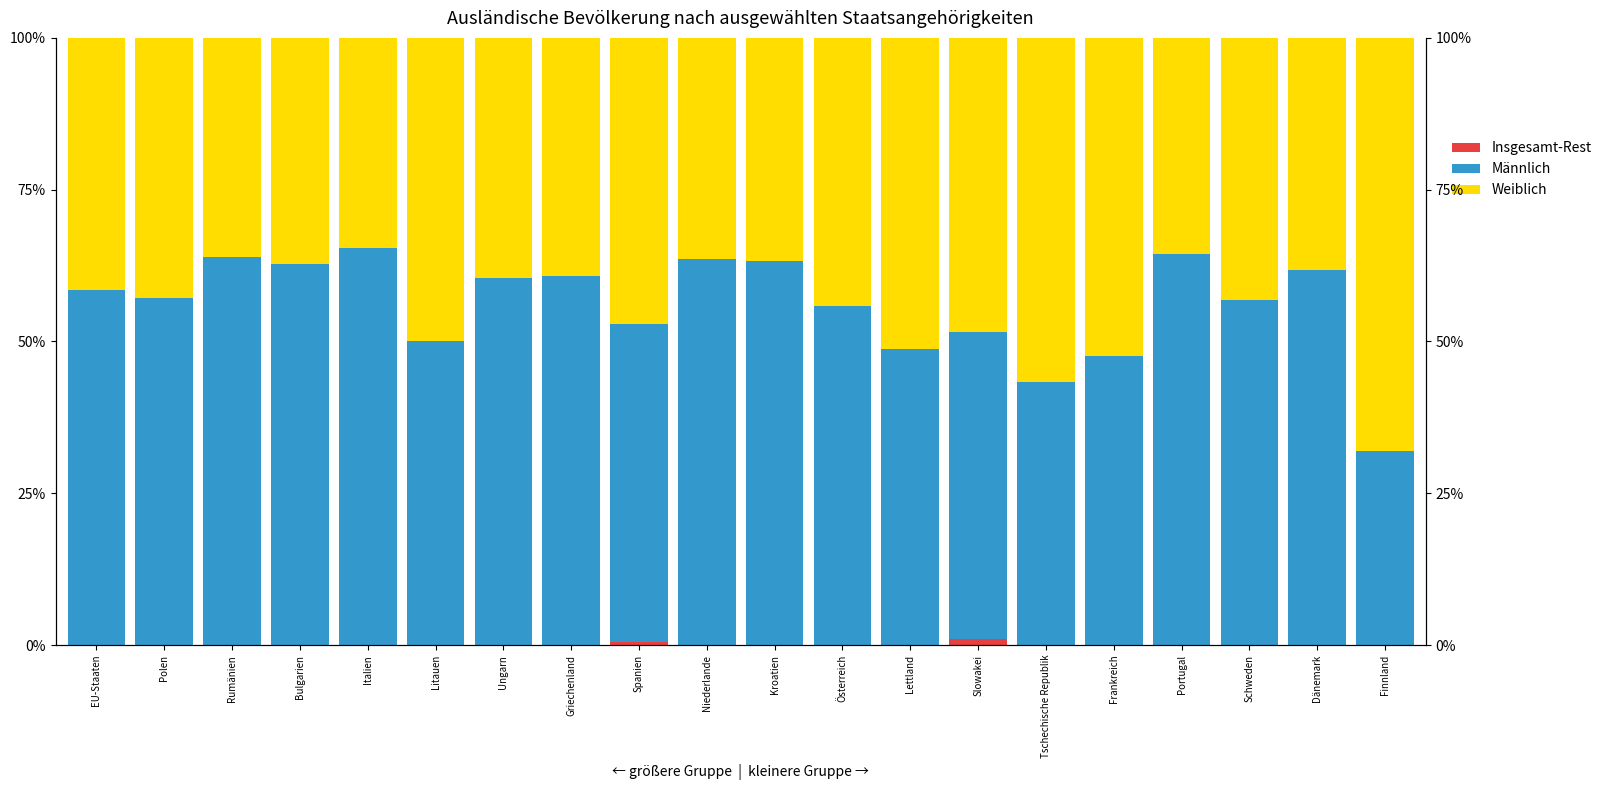

True or false: Insgesamt-Rest has a value of -0.6 at Ungarn.

False